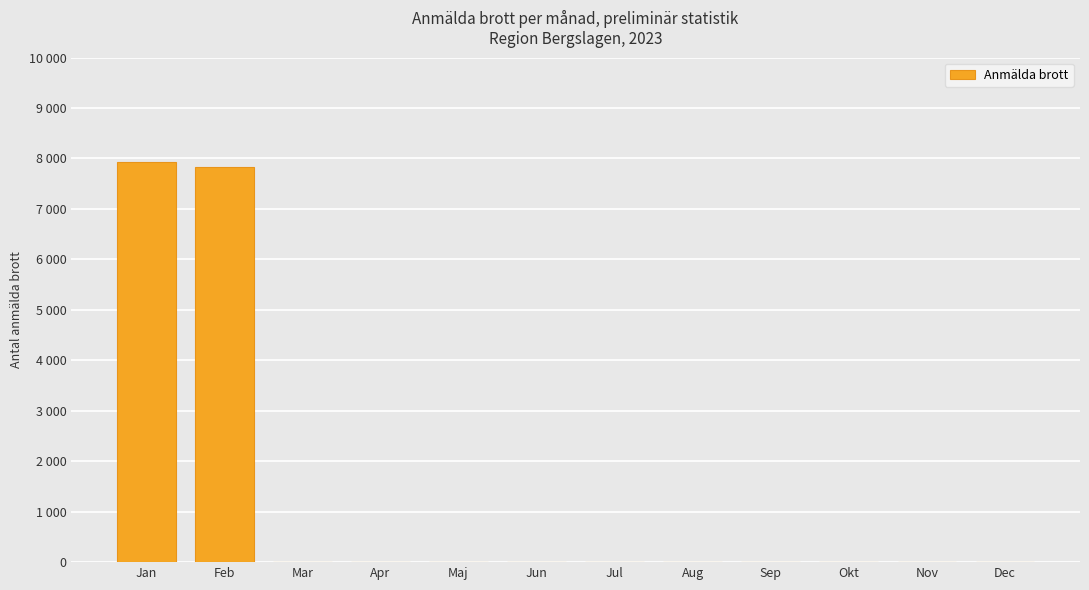

Between Sep and Aug, which is larger?

Sep